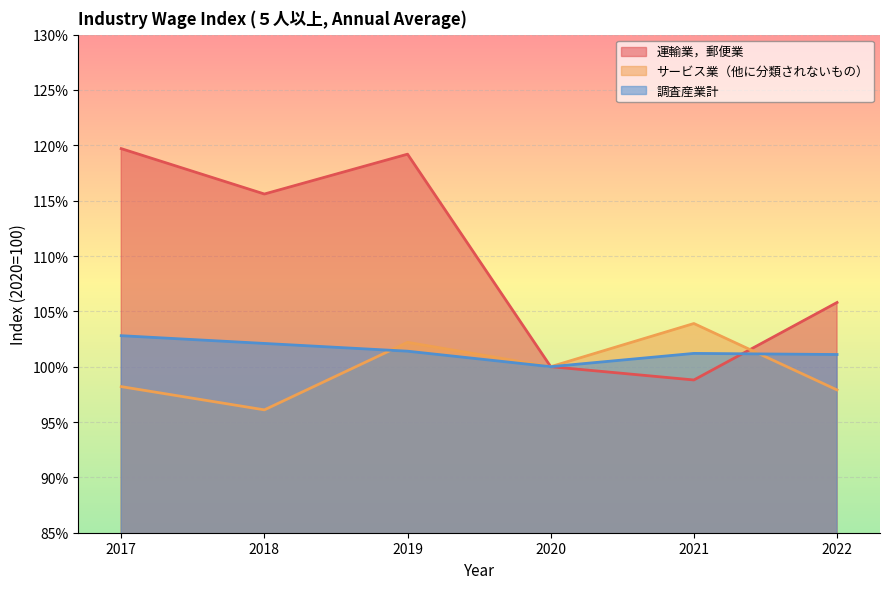

Does the chart display data point markers on the line(s)?

No